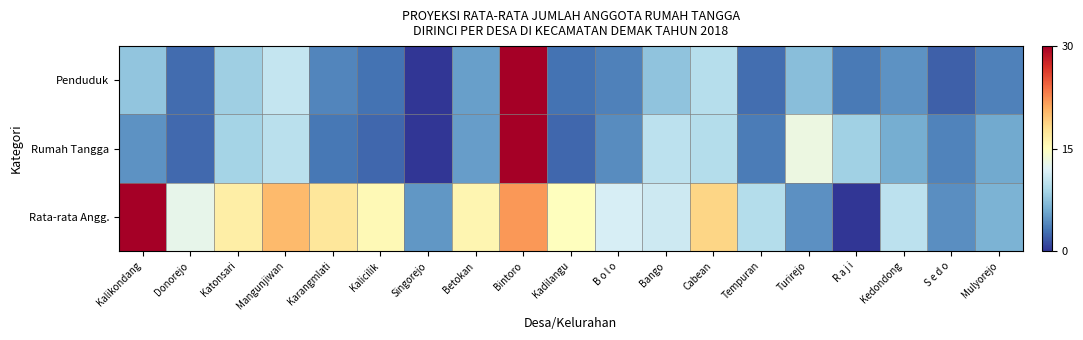

Which has a higher value, Turirejo or Cabean?

Cabean